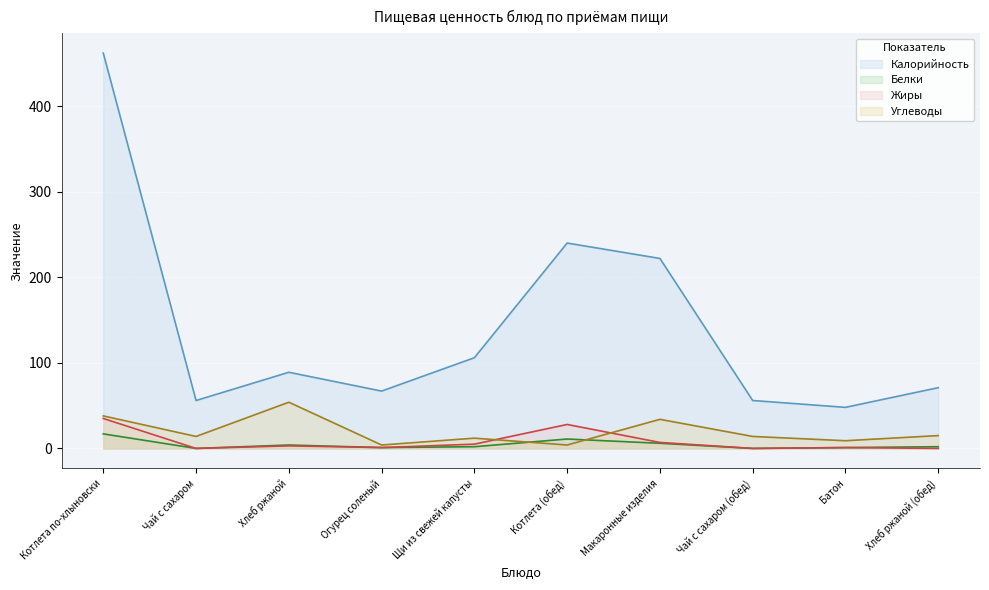

What is the total value across all series at Хлеб ржаной (обед)?

88